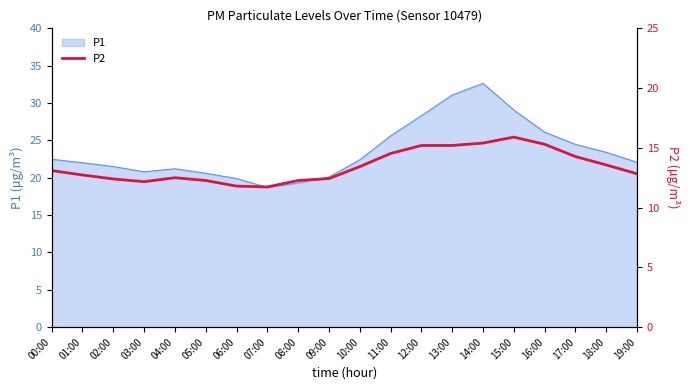

How many data points are less than 13?

10